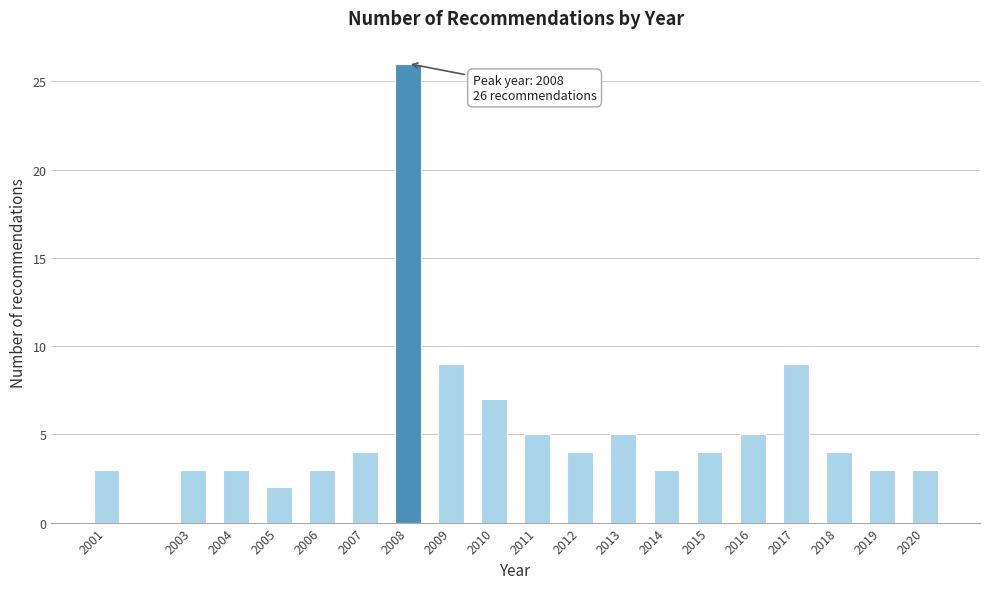

Reading right to left, transcribe all the data shown in this chart.

2020=3	2019=3	2018=4	2017=9	2016=5	2015=4	2014=3	2013=5	2012=4	2011=5	2010=7	2009=9	2008=26	2007=4	2006=3	2005=2	2004=3	2003=3	2001=3